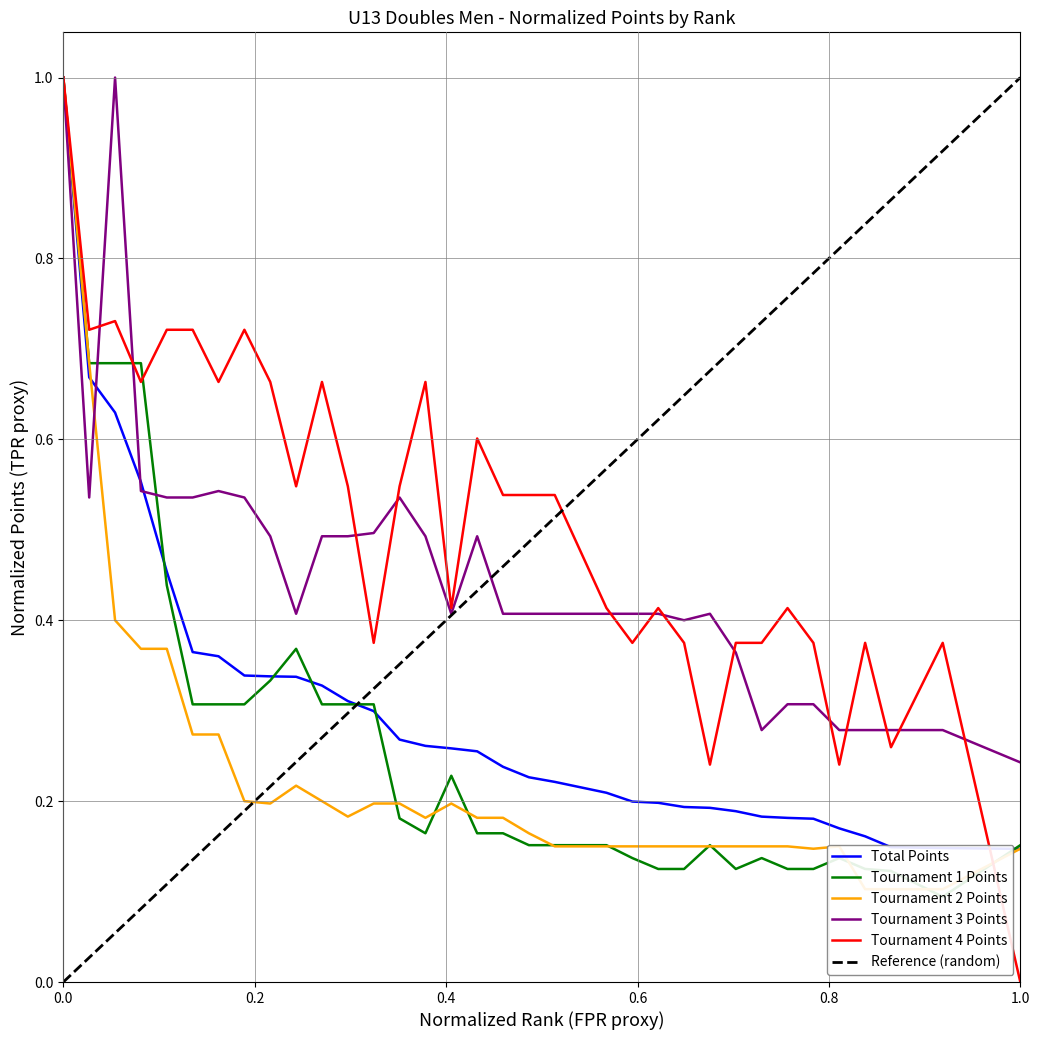

How many lines are shown in the chart?

5